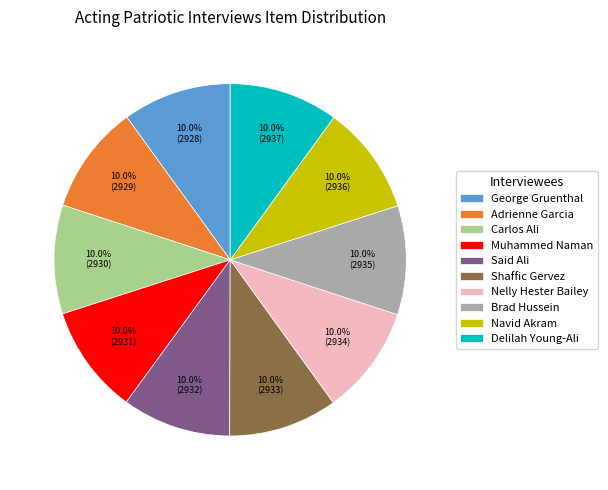

Is it true that Shaffic Gervez is 10% of the pie?

True